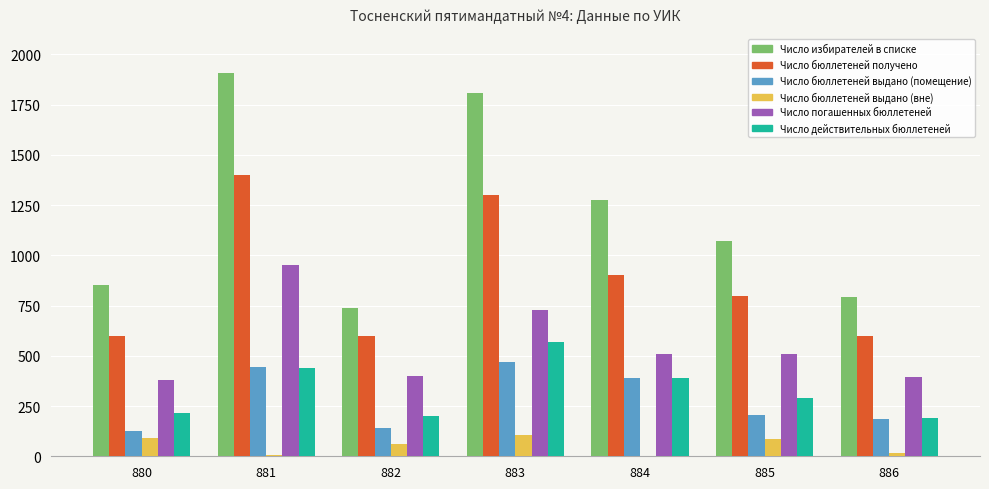

Which series has the largest total across all categories?

Число избирателей в списке